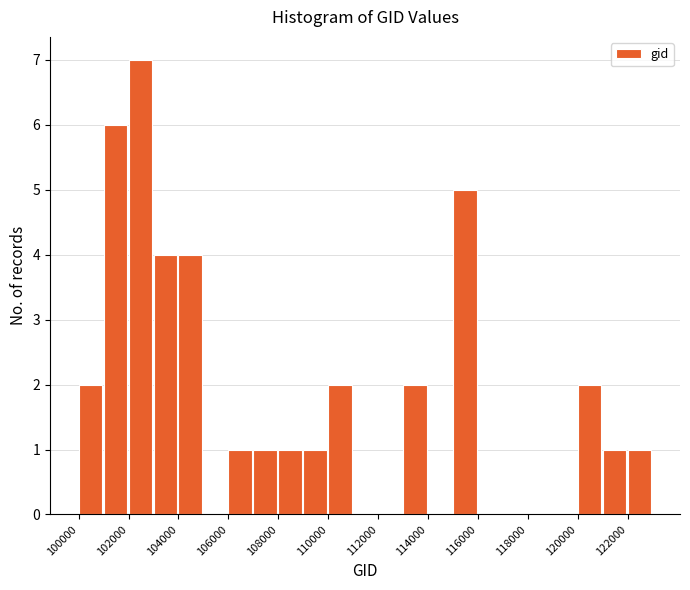

Over which range of the x-axis is the bar tallest?

102000 to 103000